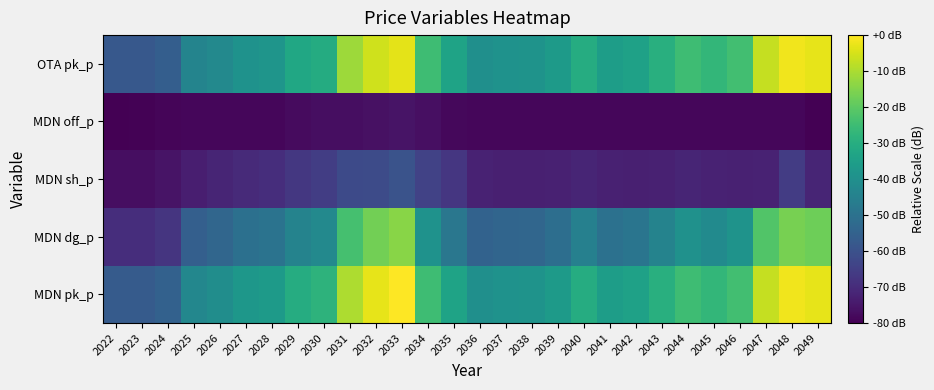

Reading left to right, what are all the values shown in this chart?

MDN pk_p: 2022=-57.1	2023=-57.0	2024=-55.0	2025=-42.8	2026=-40.6	2027=-37.6	2028=-36.3	2029=-30.5	2030=-28.3	2031=-9.7	2032=-3.0	2033=0.0	2034=-24.7	2035=-33.7	2036=-40.3	2037=-39.1	2038=-38.9	2039=-36.5	2040=-30.6	2041=-35.3	2042=-34.3	2043=-29.4	2044=-24.8	2045=-27.0	2046=-24.1	2047=-7.1	2048=-1.8	2049=-2.9
MDN dg_p: 2022=-69.7	2023=-69.6	2024=-67.7	2025=-55.7	2026=-53.6	2027=-50.6	2028=-49.7	2029=-44.3	2030=-42.4	2031=-23.7	2032=-16.9	2033=-14.1	2034=-39.1	2035=-48.3	2036=-54.9	2037=-53.8	2038=-53.6	2039=-51.2	2040=-45.3	2041=-50.0	2042=-49.0	2043=-44.2	2044=-39.5	2045=-41.8	2046=-38.9	2047=-21.9	2048=-16.5	2049=-17.7
MDN sh_p: 2022=-77.1	2023=-77.1	2024=-75.7	2025=-73.1	2026=-71.8	2027=-70.5	2028=-69.5	2029=-67.1	2030=-65.3	2031=-62.1	2032=-61.8	2033=-59.4	2034=-64.2	2035=-67.4	2036=-72.2	2037=-72.9	2038=-73.1	2039=-72.7	2040=-71.7	2041=-72.6	2042=-73.0	2043=-72.7	2044=-71.7	2045=-72.5	2046=-72.6	2047=-72.4	2048=-65.8	2049=-71.6
MDN off_p: 2022=-80.0	2023=-79.4	2024=-78.9	2025=-78.7	2026=-78.7	2027=-78.7	2028=-78.6	2029=-77.7	2030=-77.2	2031=-77.0	2032=-76.4	2033=-75.9	2034=-76.8	2035=-78.2	2036=-78.6	2037=-78.7	2038=-78.7	2039=-78.6	2040=-78.6	2041=-78.7	2042=-78.7	2043=-78.6	2044=-78.6	2045=-78.6	2046=-78.7	2047=-78.7	2048=-78.6	2049=-79.7
OTA pk_p: 2022=-58.1	2023=-58.0	2024=-56.0	2025=-43.9	2026=-42.4	2027=-39.3	2028=-38.2	2029=-32.4	2030=-30.7	2031=-11.7	2032=-5.7	2033=-3.4	2034=-24.7	2035=-33.7	2036=-40.3	2037=-39.1	2038=-38.9	2039=-36.5	2040=-30.6	2041=-35.3	2042=-34.3	2043=-29.4	2044=-24.8	2045=-27.0	2046=-24.1	2047=-7.1	2048=-1.8	2049=-2.9